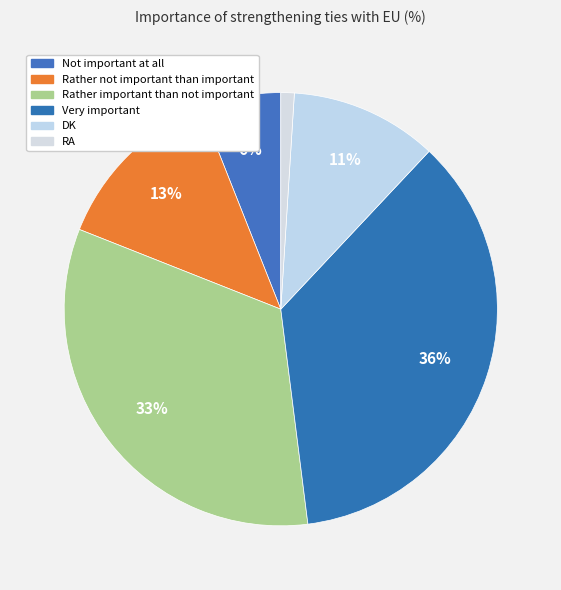

How many slices are in this pie chart?

6